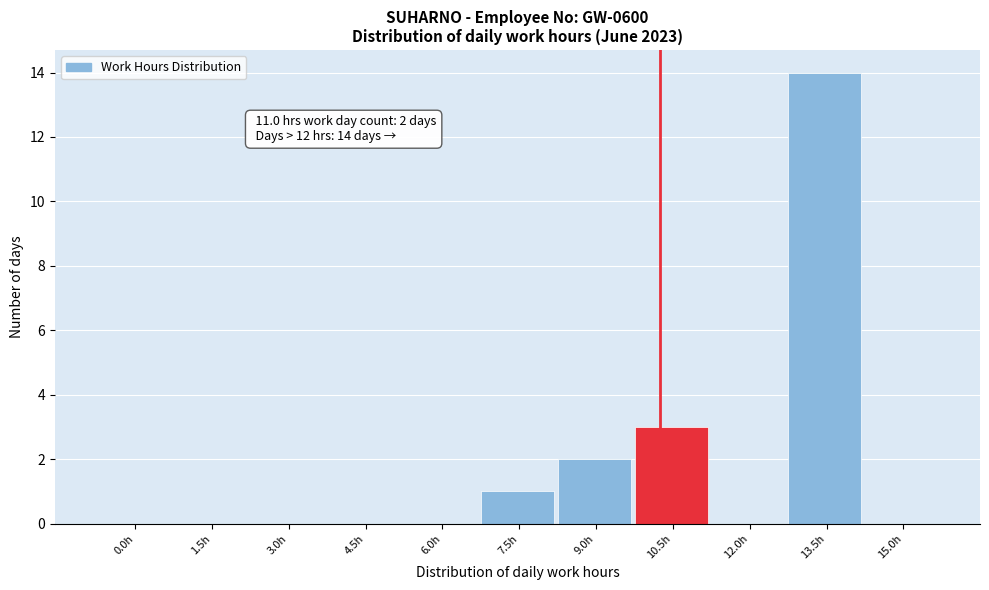

Reading left to right, what are all the values shown in this chart?

0.0h=0	1.5h=0	3.0h=0	4.5h=0	6.0h=0	7.5h=1	9.0h=2	10.5h=3	12.0h=0	13.5h=14	15.0h=0